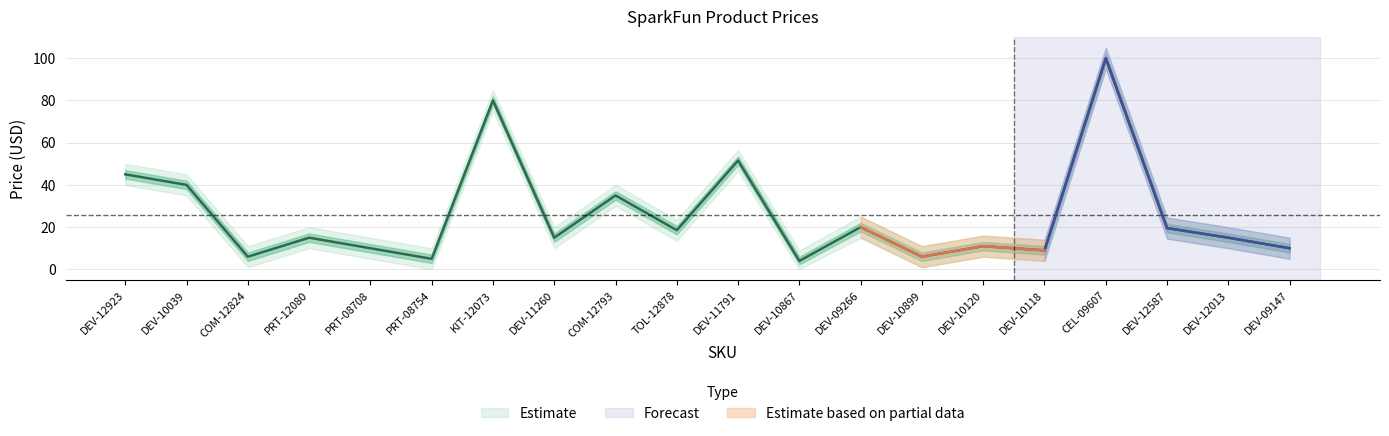

Read the Price (USD) value at COM-12793.

35.0